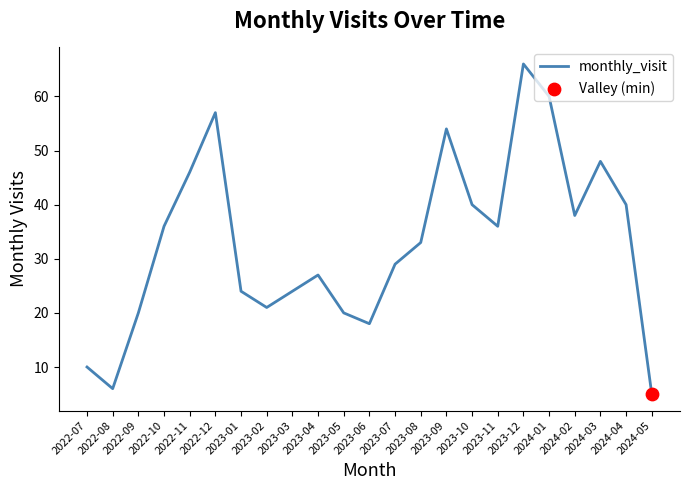

What is the change in value from 2022-08 to 2022-09?

+14